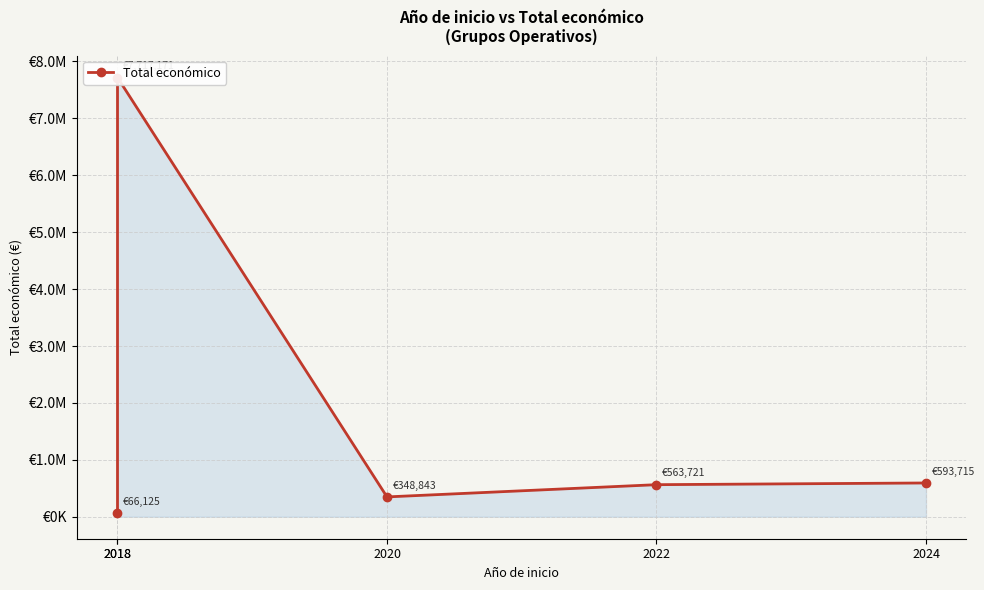

True or false: the data has more than 0 interior local peaks.

True